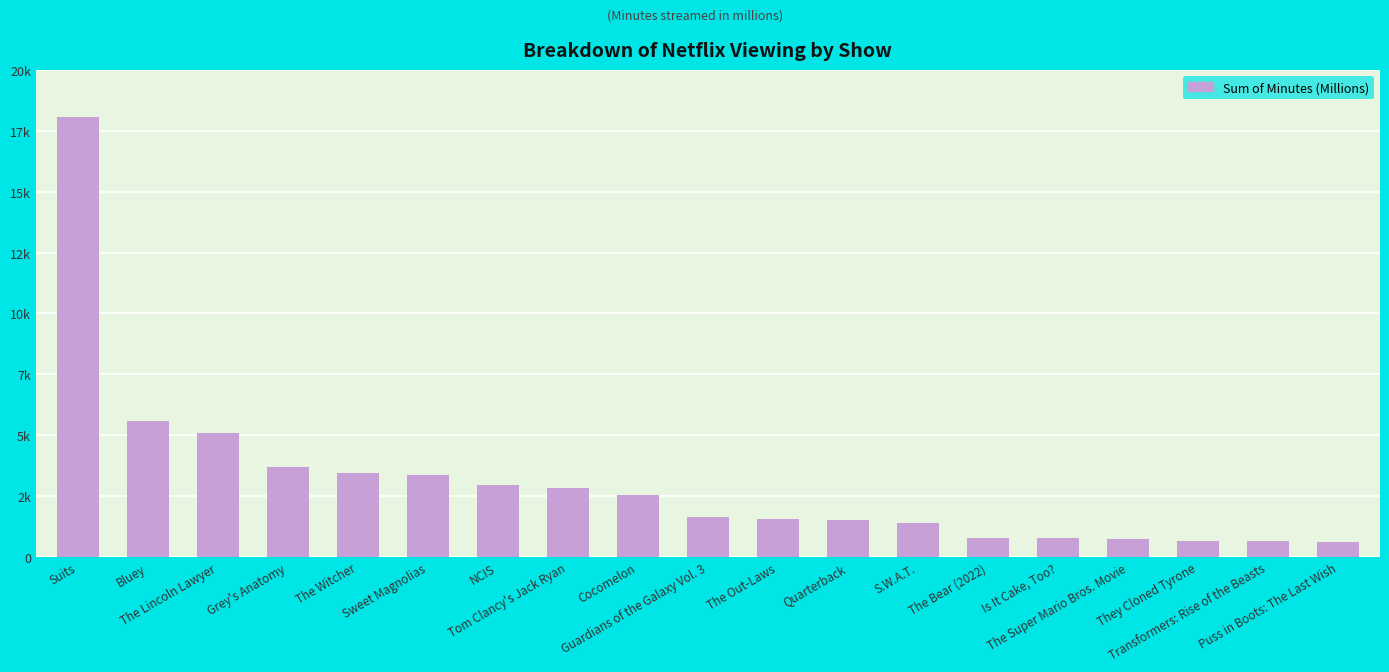

At which category does the chart reach its peak across all series?

Suits